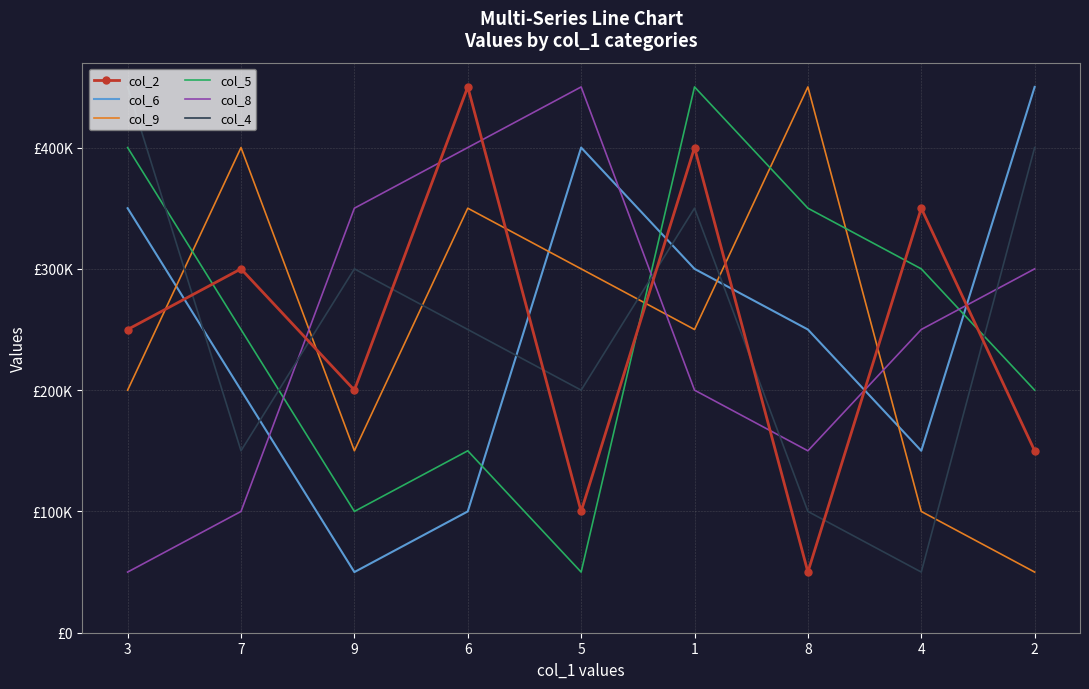

What is the label of the 8th point from the left?

4